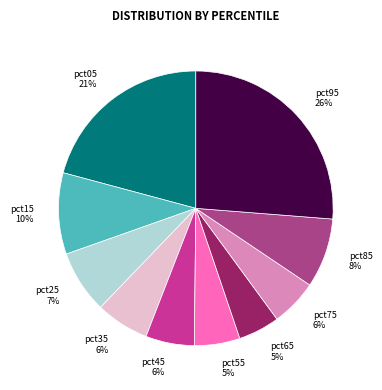

Does any single category account for the majority?

No